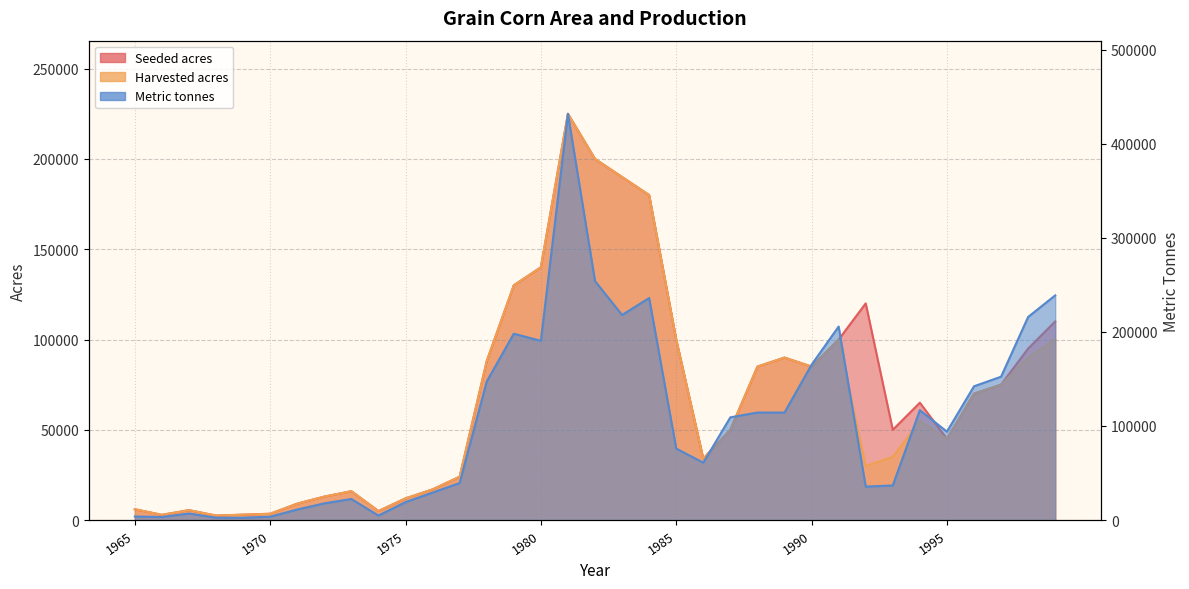

Which series has the largest range (max minus min)?

Metric tonnes